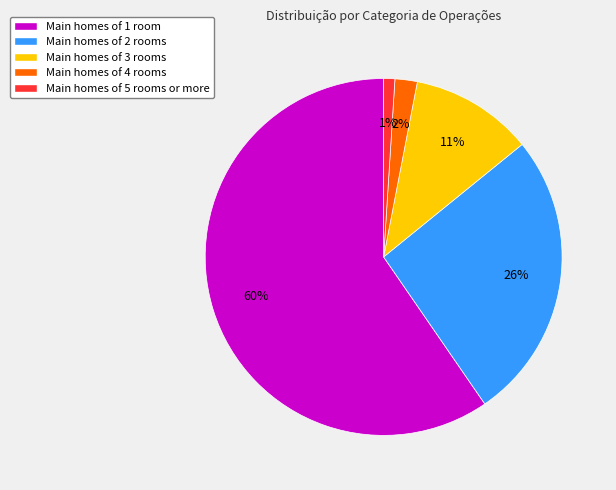

To the nearest percent, what is the average slice percentage?

20%